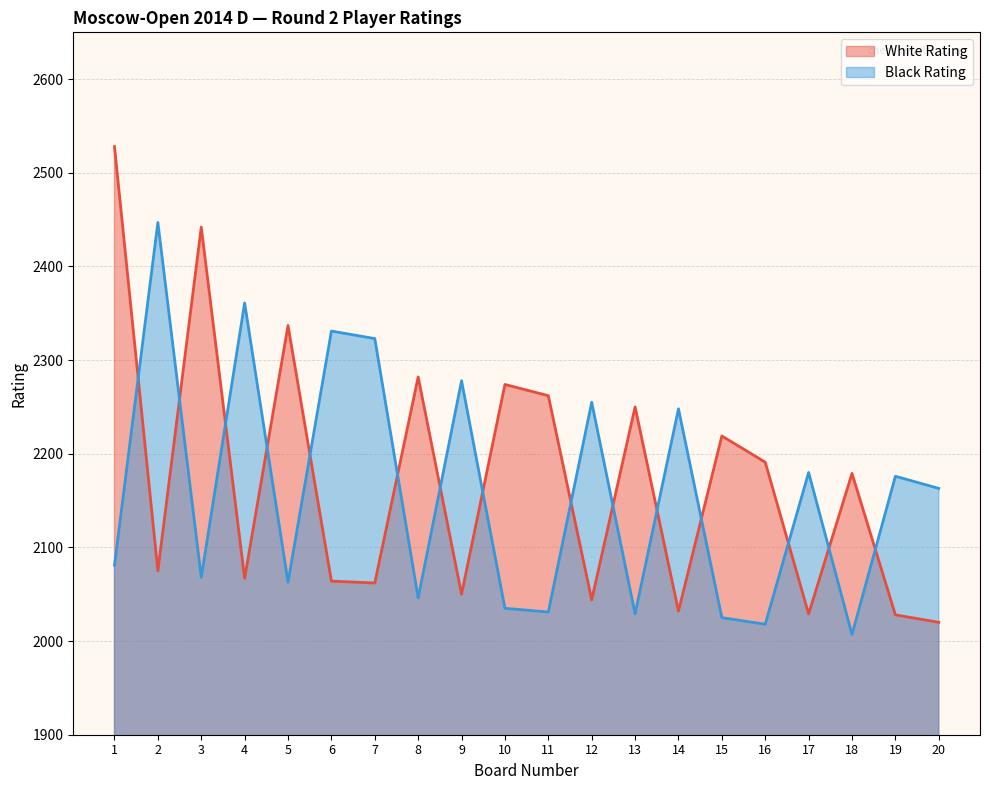

Where does the White Rating series first go above 2179?

1